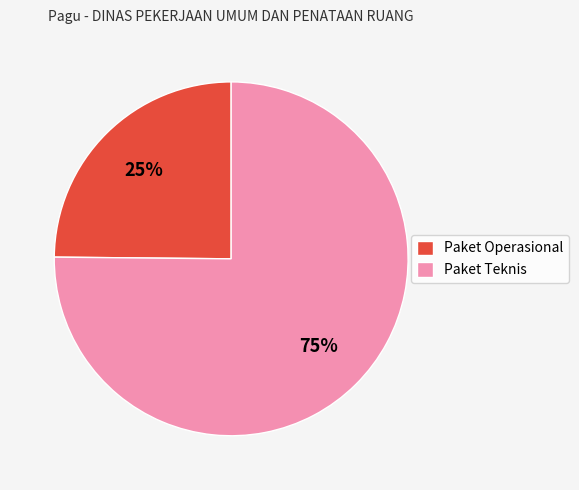

The Paket Operasional slice represents 25% of the pie. True or false?

True